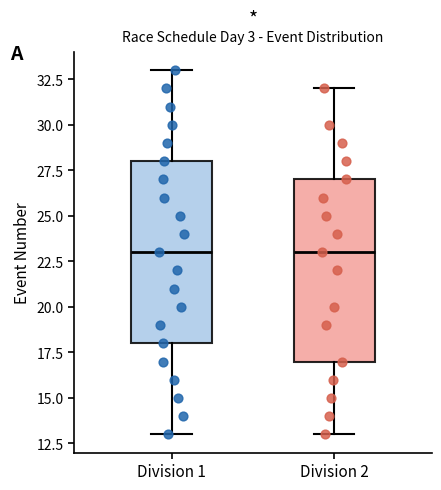

Reading left to right, read every box against the y-axis: the position of its median line, the range the box covers, and the ends of its whiskers. The values are not printed on the chart, so give them approximately, as read against the axis.

Division 1: median 23, box 18 to 28, whiskers 13 to 33
Division 2: median 23, box 17 to 27, whiskers 13 to 32